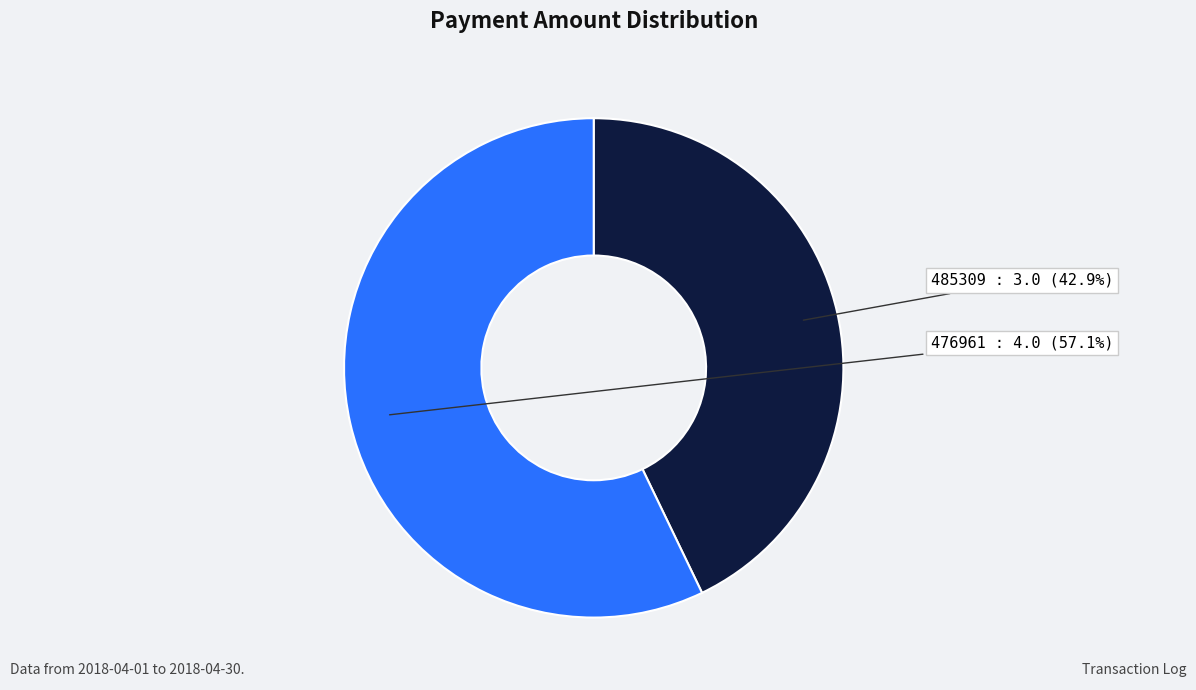

To the nearest percent, what portion does 476961 represent?

57%